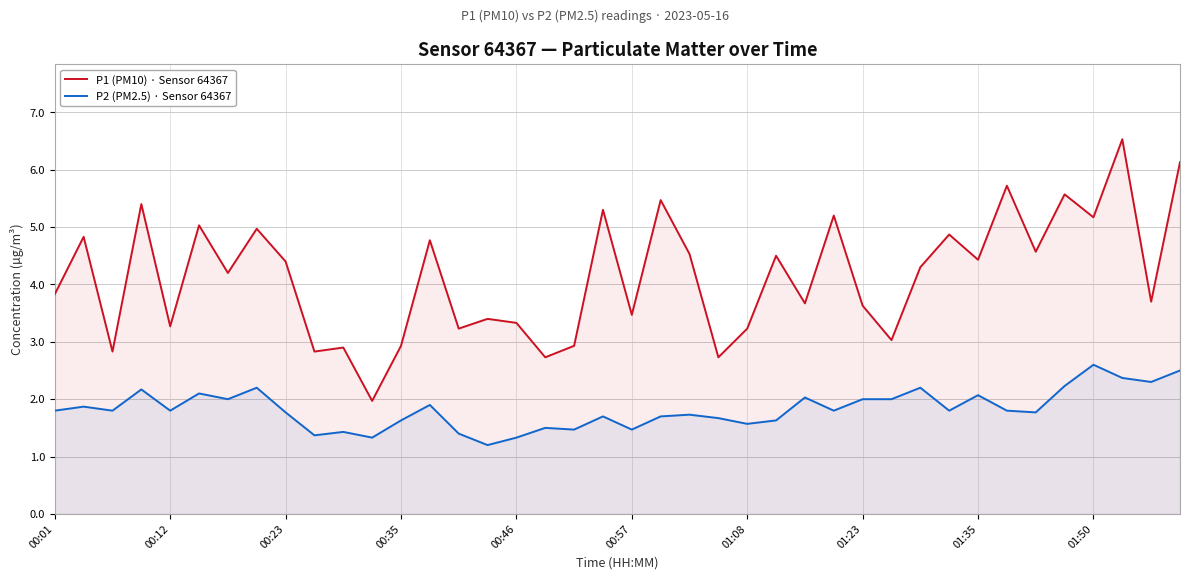

True or false: P2 (PM2.5) · Sensor 64367 and P1 (PM10) · Sensor 64367 cross at least once.

False